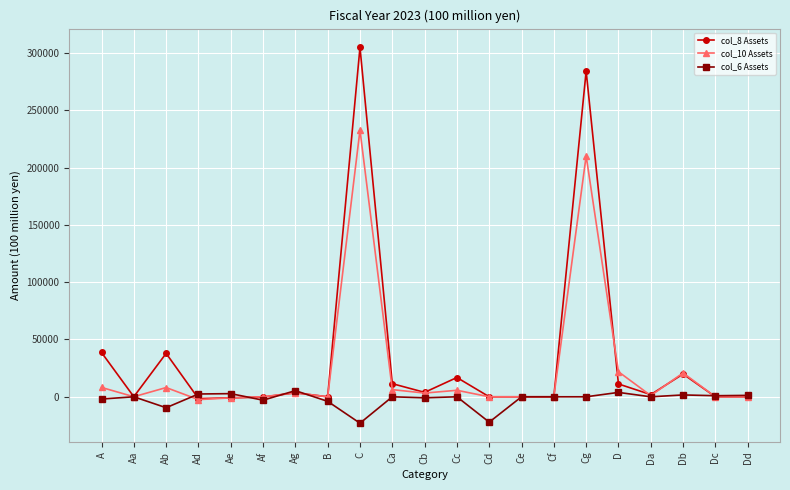

Rank the series by their average value, from highest to lowest.

col_8 Assets, col_10 Assets, col_6 Assets